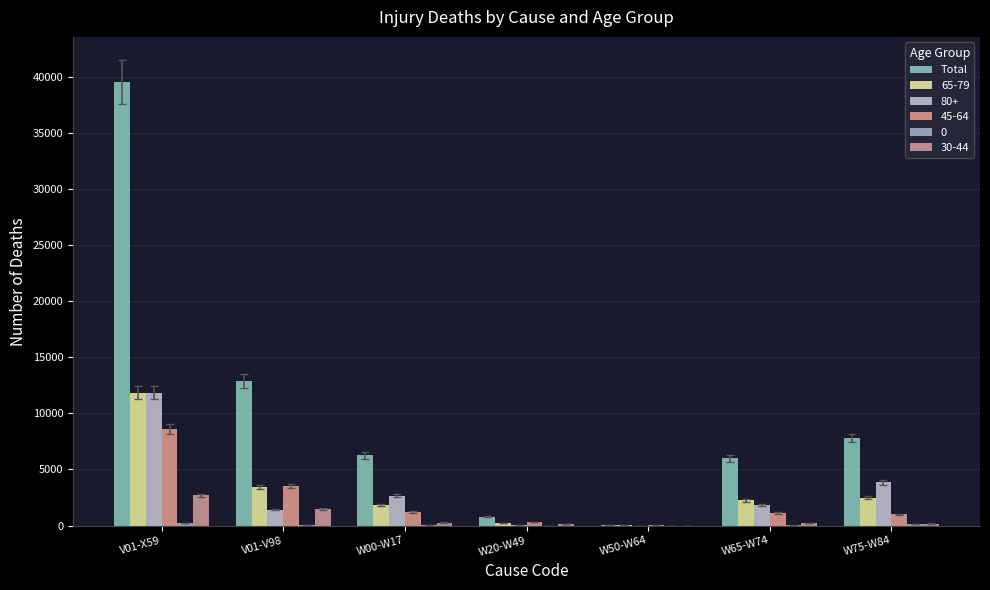

How many groups of bars are there?

7